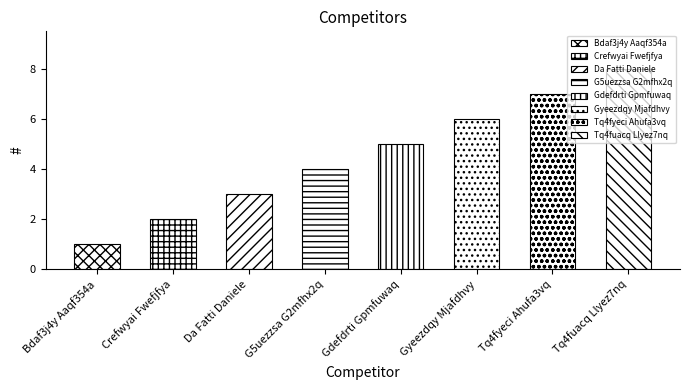

Which category has the lowest value across all series?

Bdaf3j4y Aaqf354a